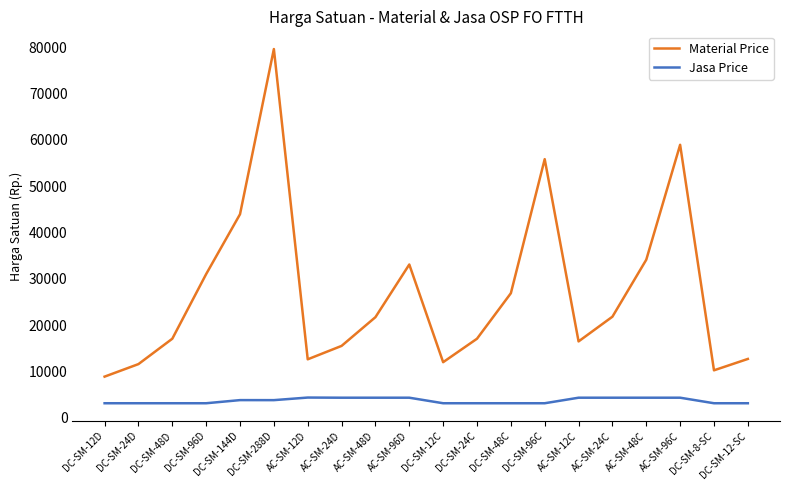

Which series has the largest total across all categories?

Material Price